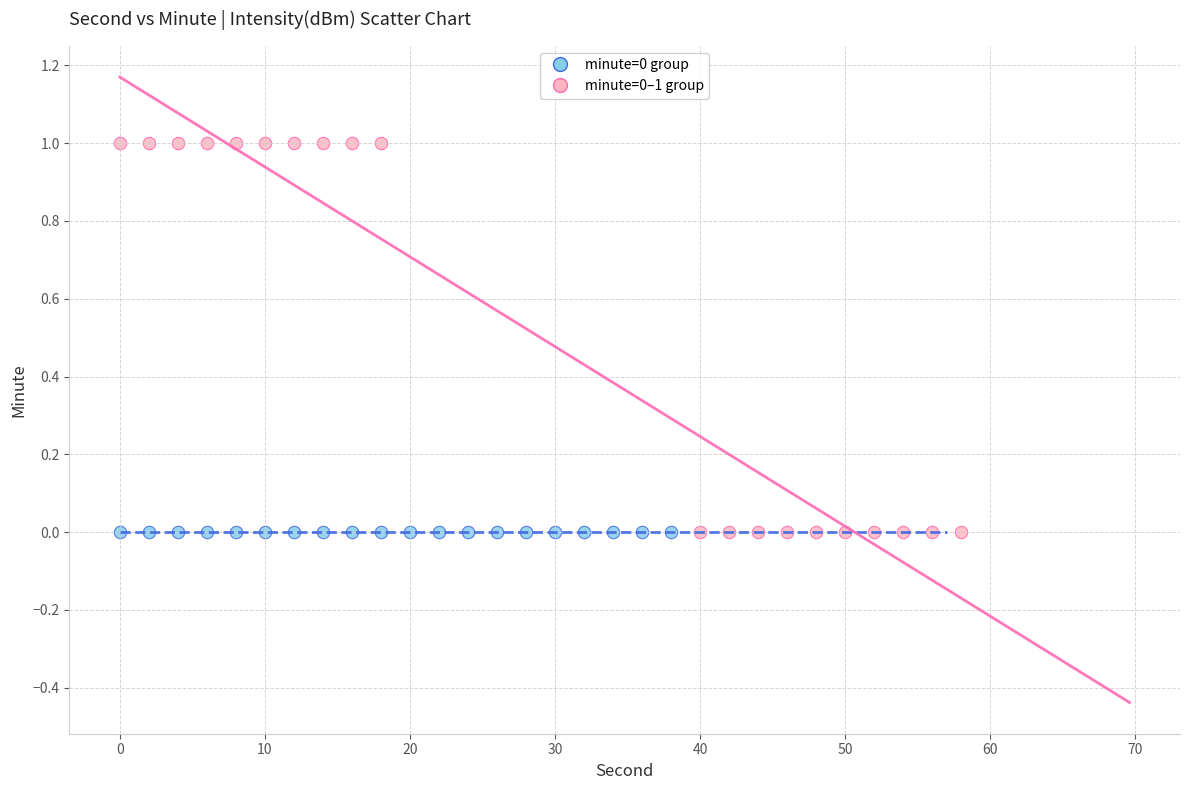

Which series contains the highest Y value?

minute=0–1 group